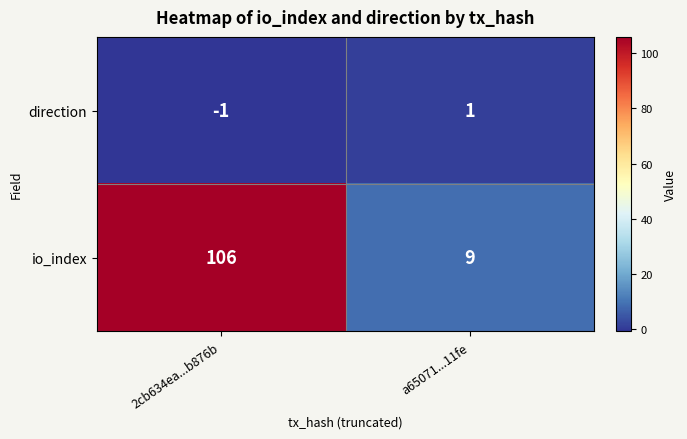

At 2cb634ea...b876b, list the series in order from smallest to largest.

direction, io_index